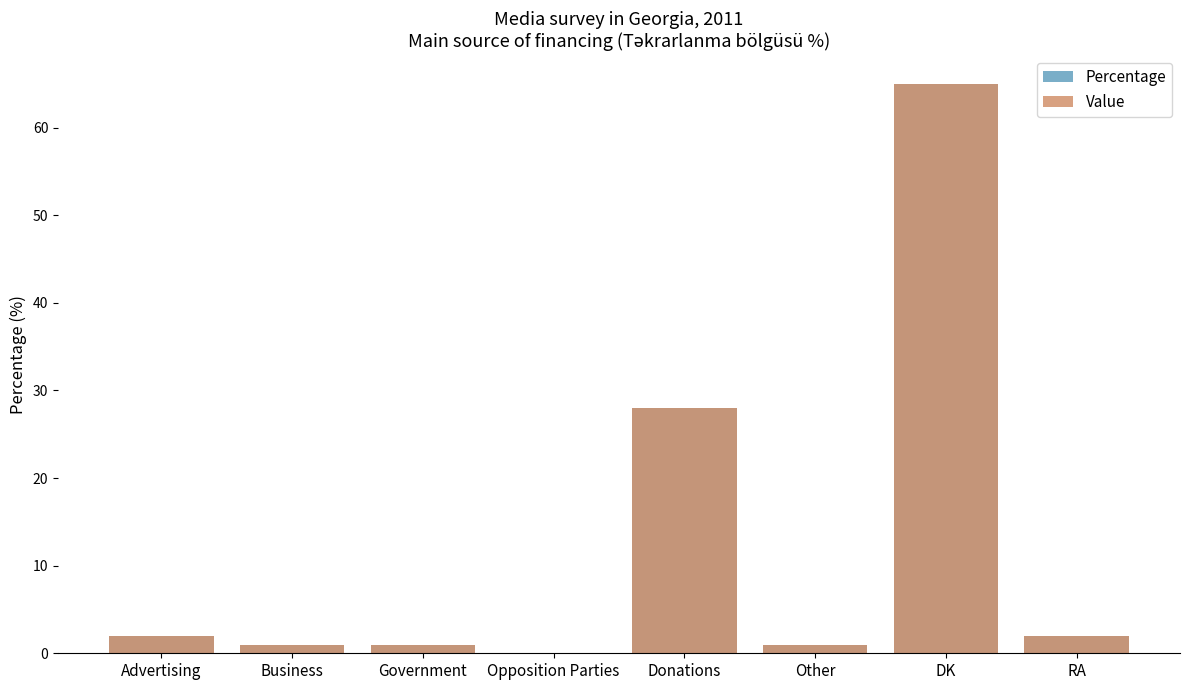

What is the average value of the Value series?

12